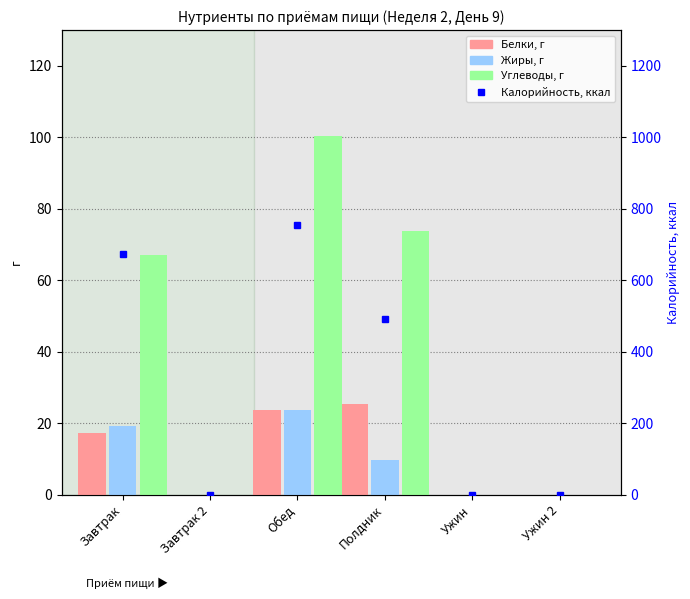

What position from the right is Завтрак?

6